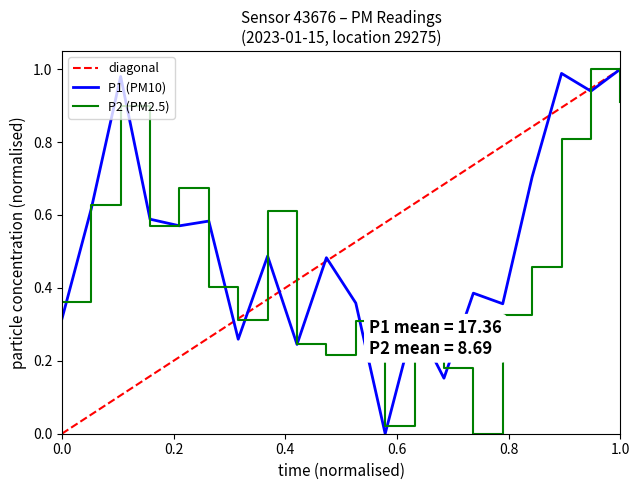

True or false: P2 and P1 intersect in this chart.

True